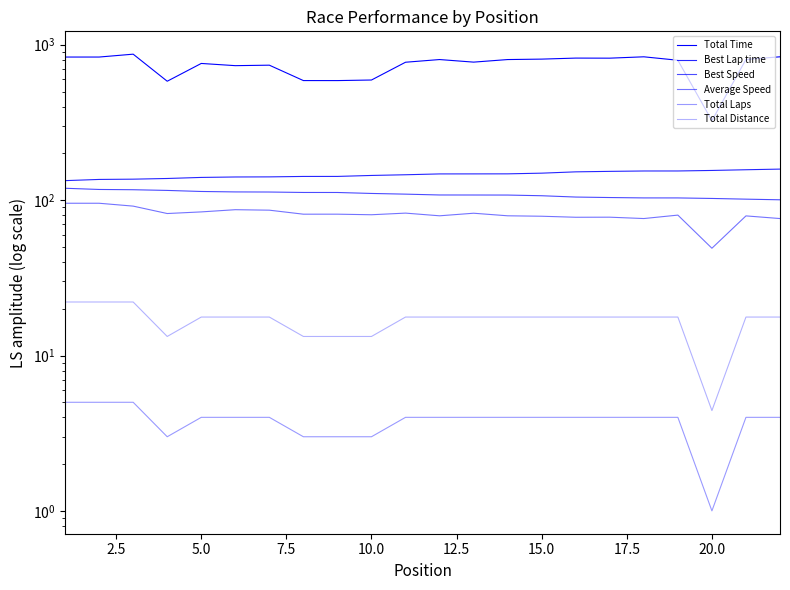

Which series has the largest total across all categories?

Total Time